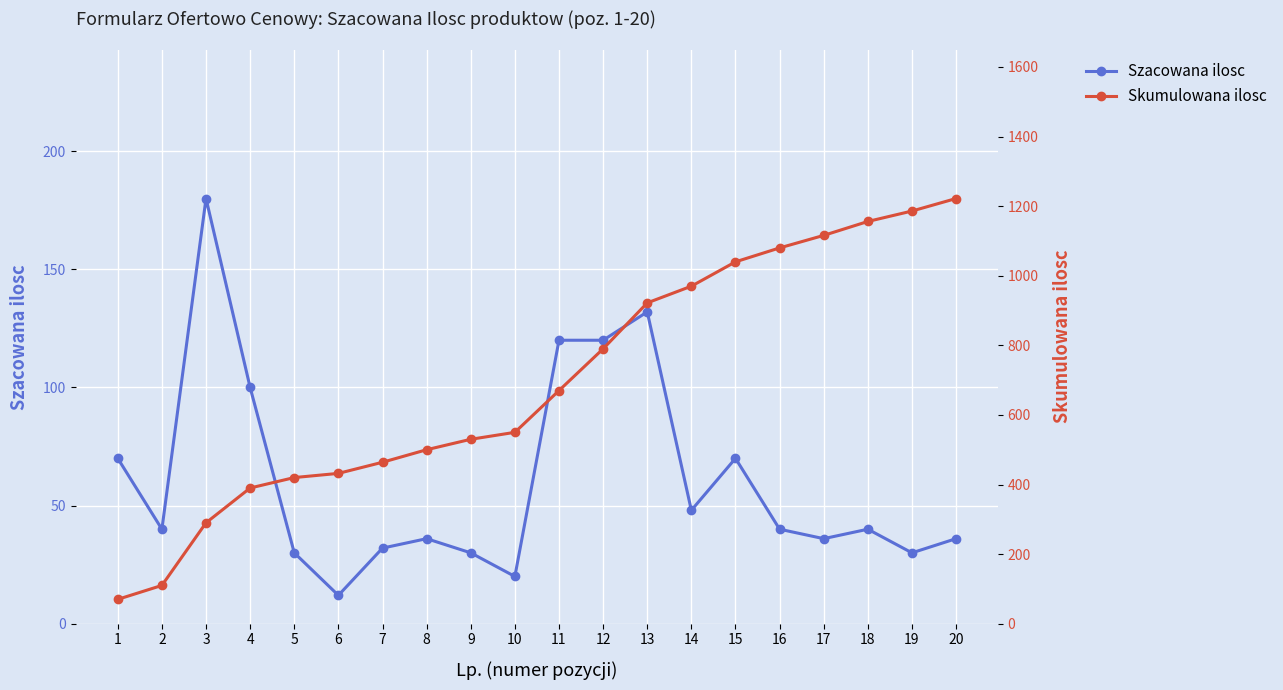

How many series are shown in this chart?

2